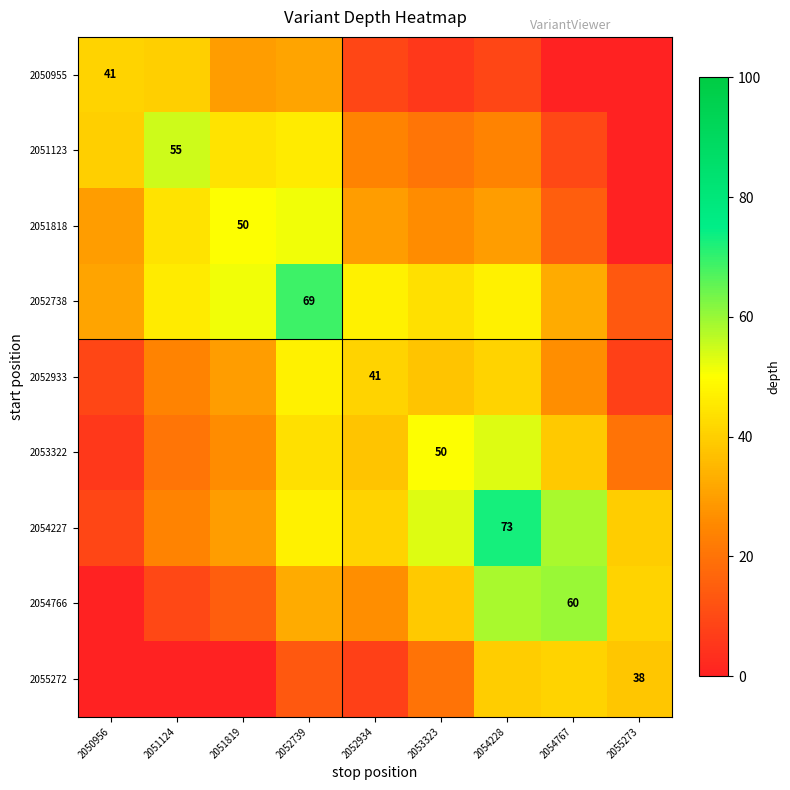

Is it true that 2054227 equals 73.0 at 2054228?

True